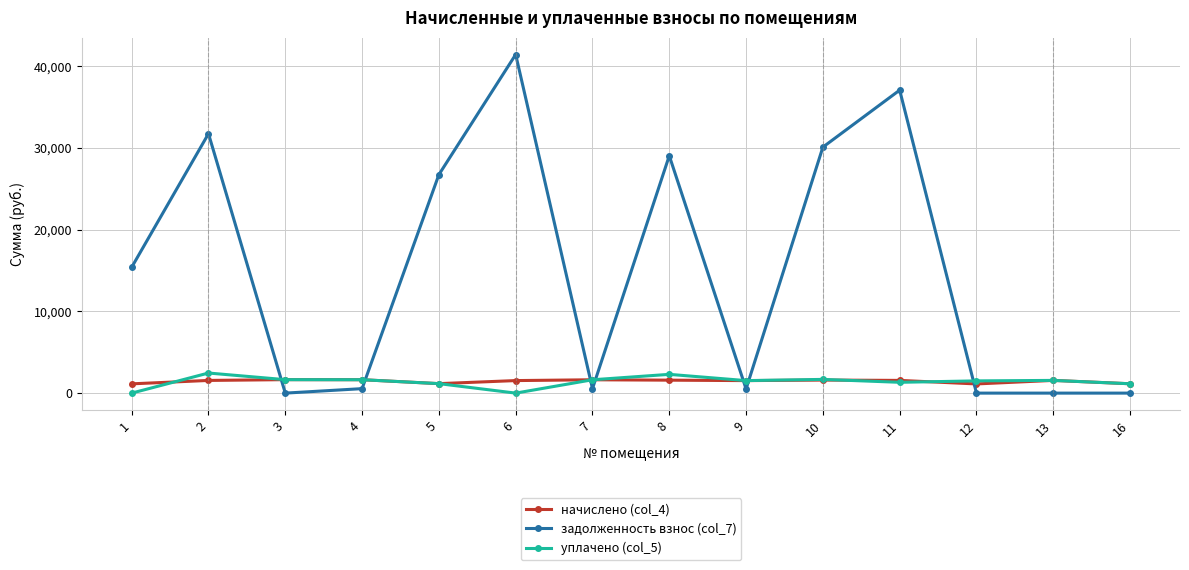

What are all the series names shown in the legend?

начислено (col_4), задолженность взнос (col_7), уплачено (col_5)